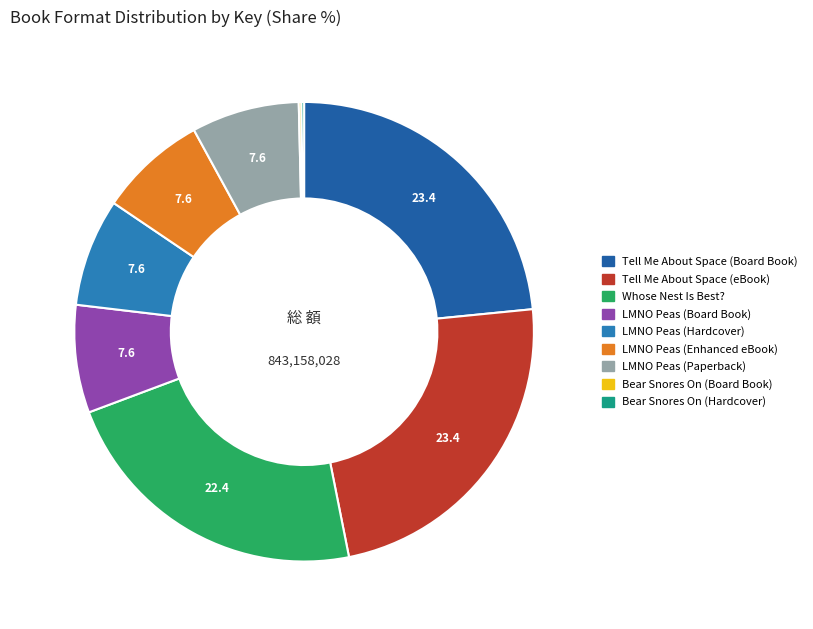

To the nearest percent, what percentage of the pie is LMNO Peas (Enhanced eBook)?

8%